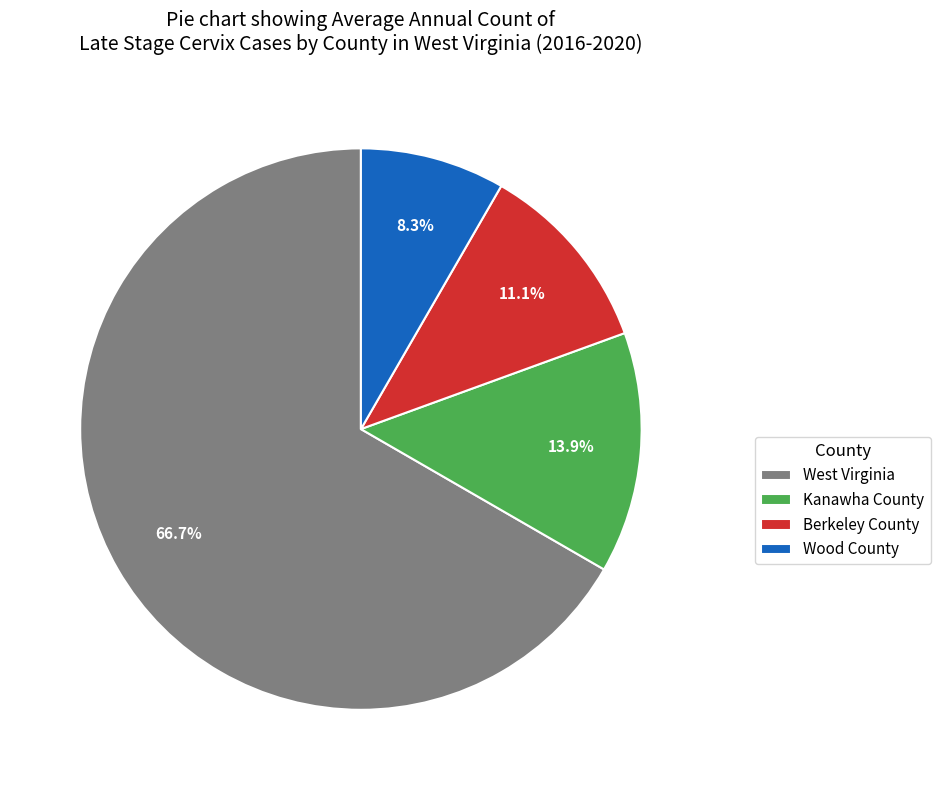

To the nearest percent, what portion does Berkeley County represent?

11%